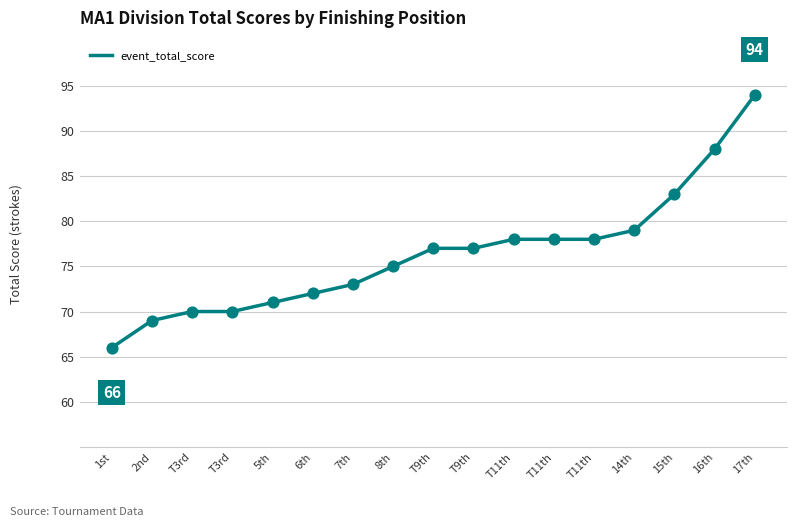

How many lines are shown in the chart?

1